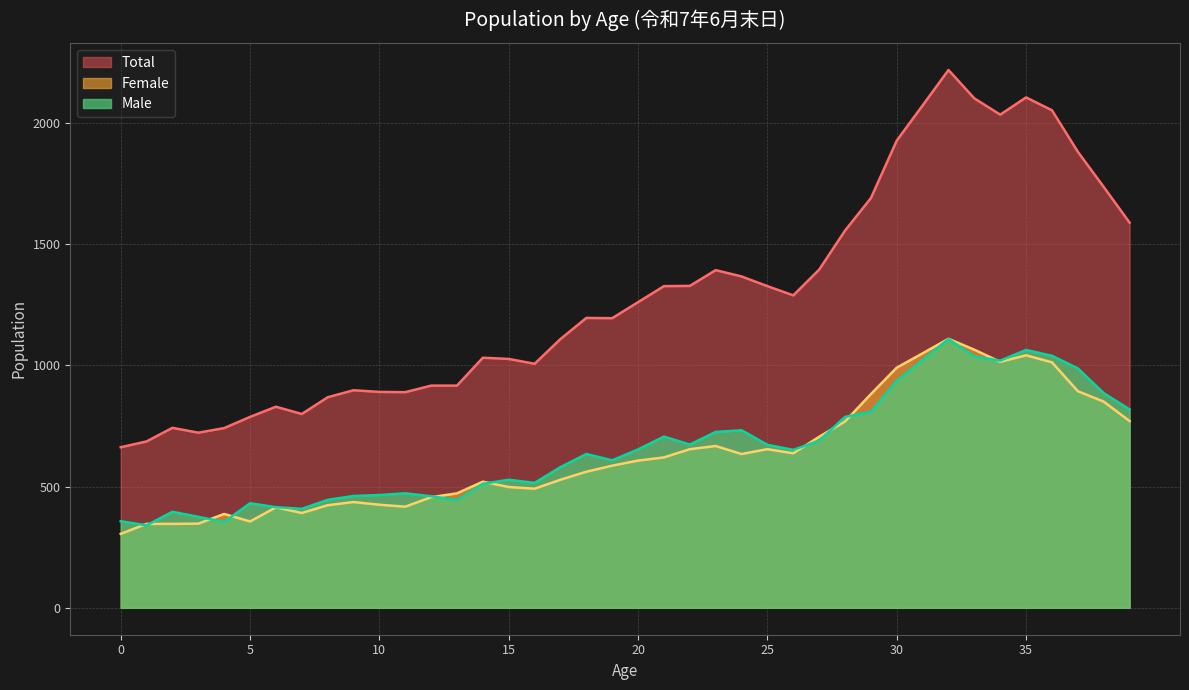

True or false: Female and Total intersect in this chart.

False